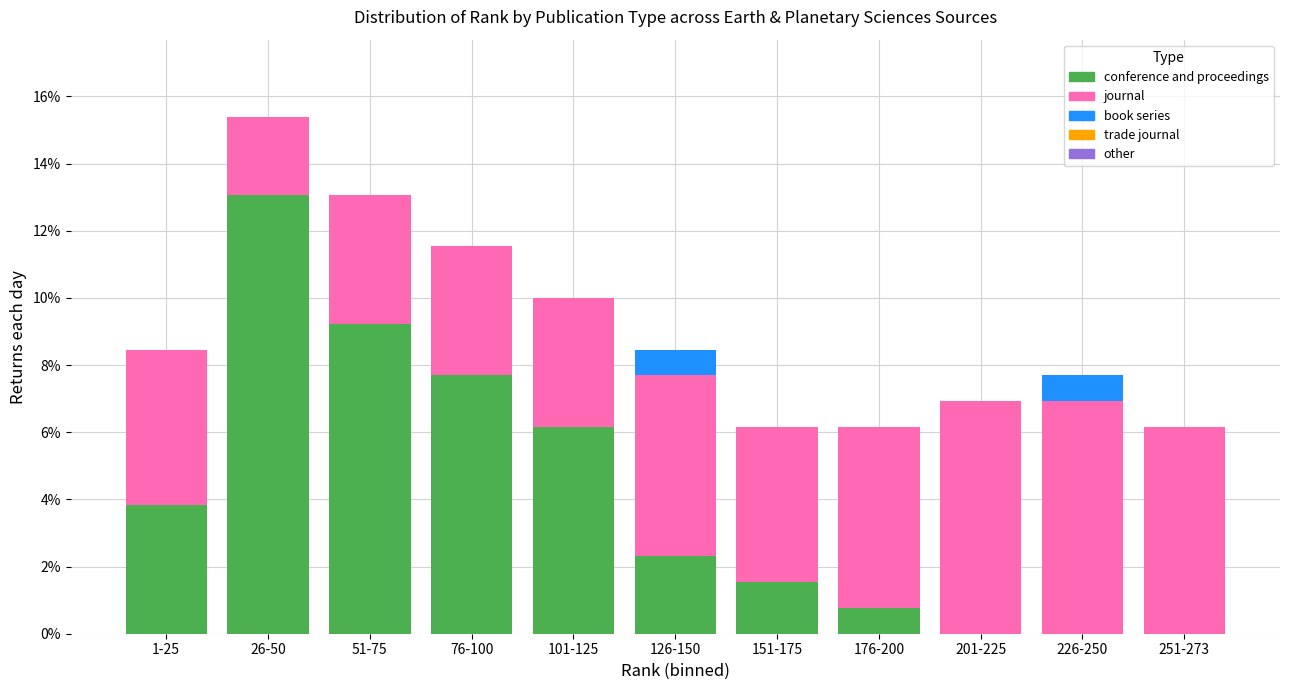

What is the sum of all conference and proceedings values?

44.6